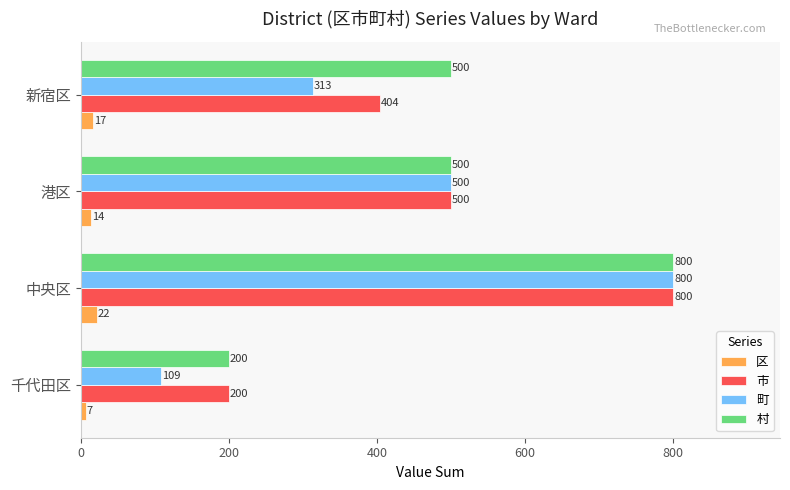

Count the 村 values in the range 500 to 800.

3